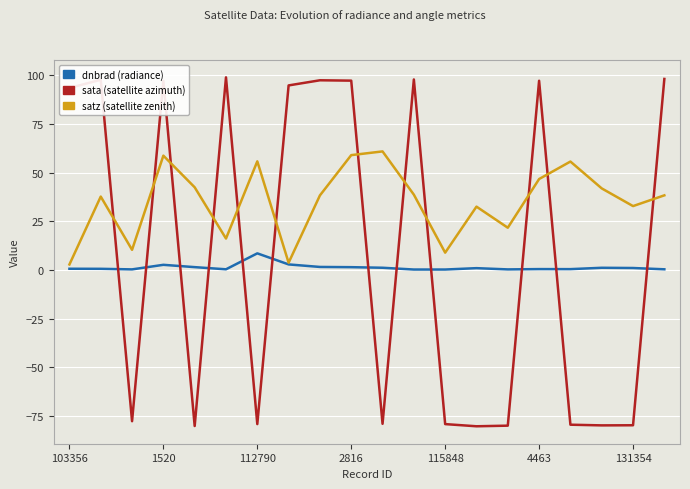

What is the minimum value shown in the chart?

-80.2